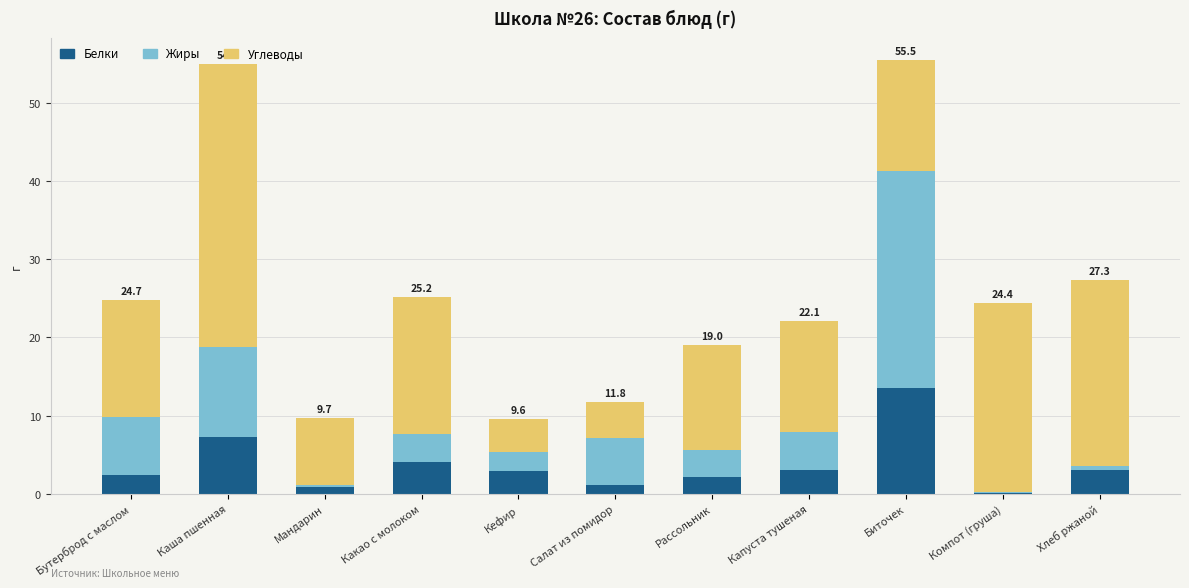

What is the highest value of the Белки series?

13.5